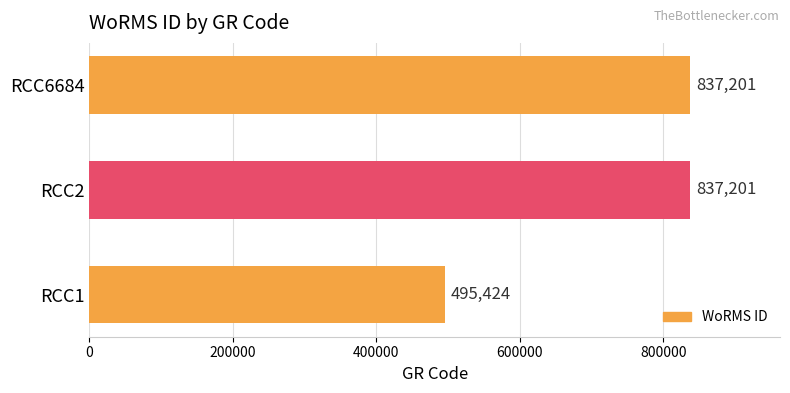

Does the chart contain any negative values?

No